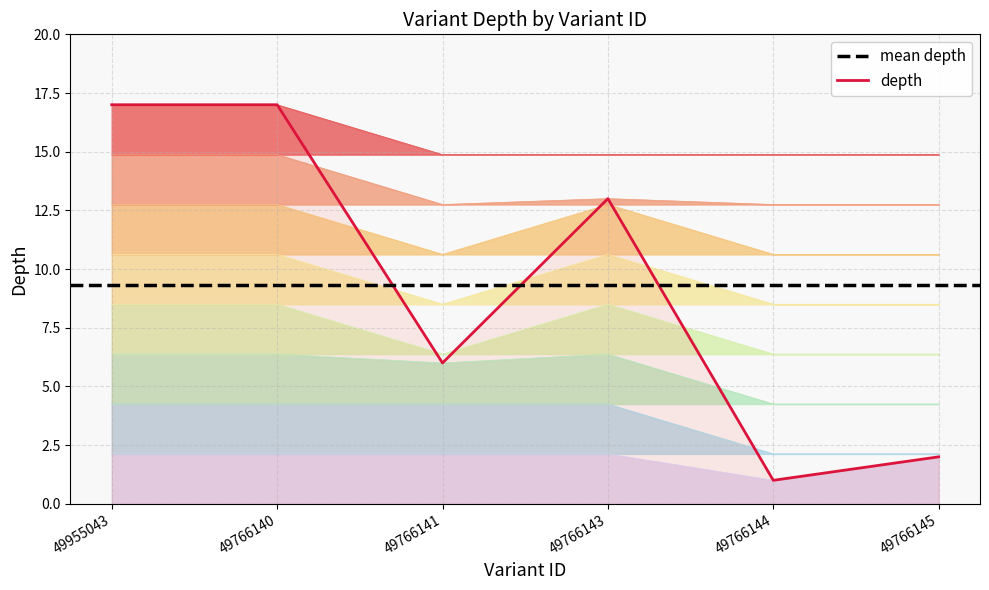

Approximately how many times larger is the value at 49766144 compared to 49955043?

0.1